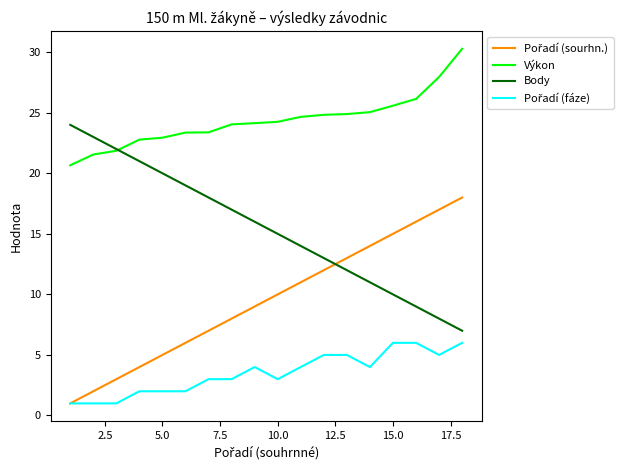

What is the smallest value displayed?

1.0